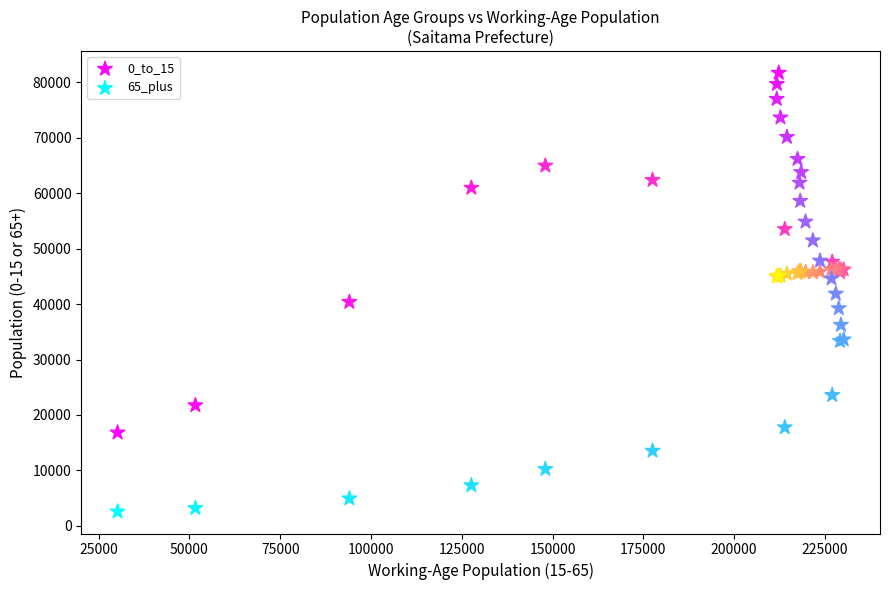

Which series reaches the maximum Y coordinate?

65_plus